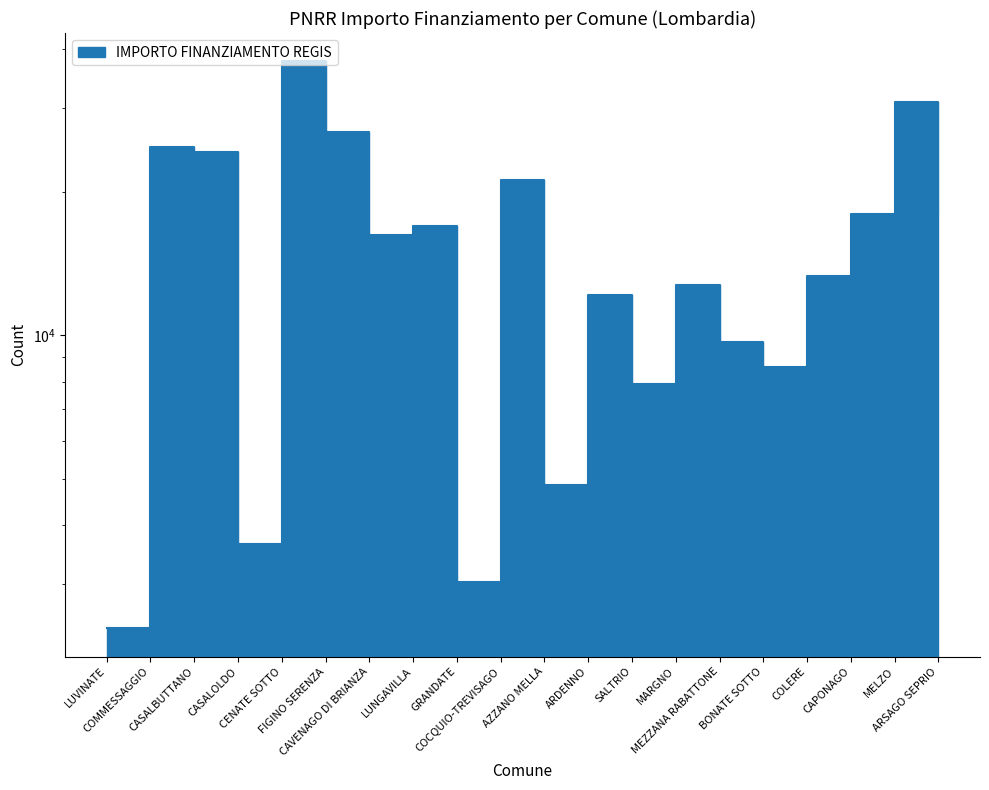

How many values exceed 16283?

9